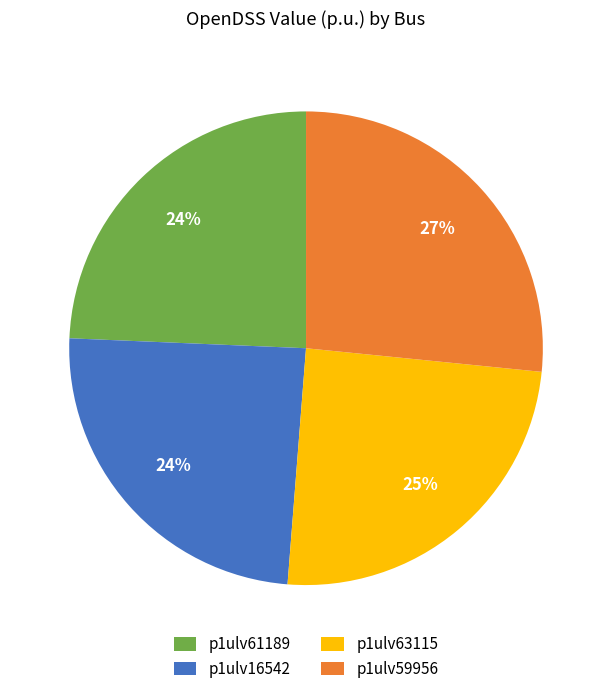

To the nearest percent, what percentage of the pie is p1ulv63115?

25%